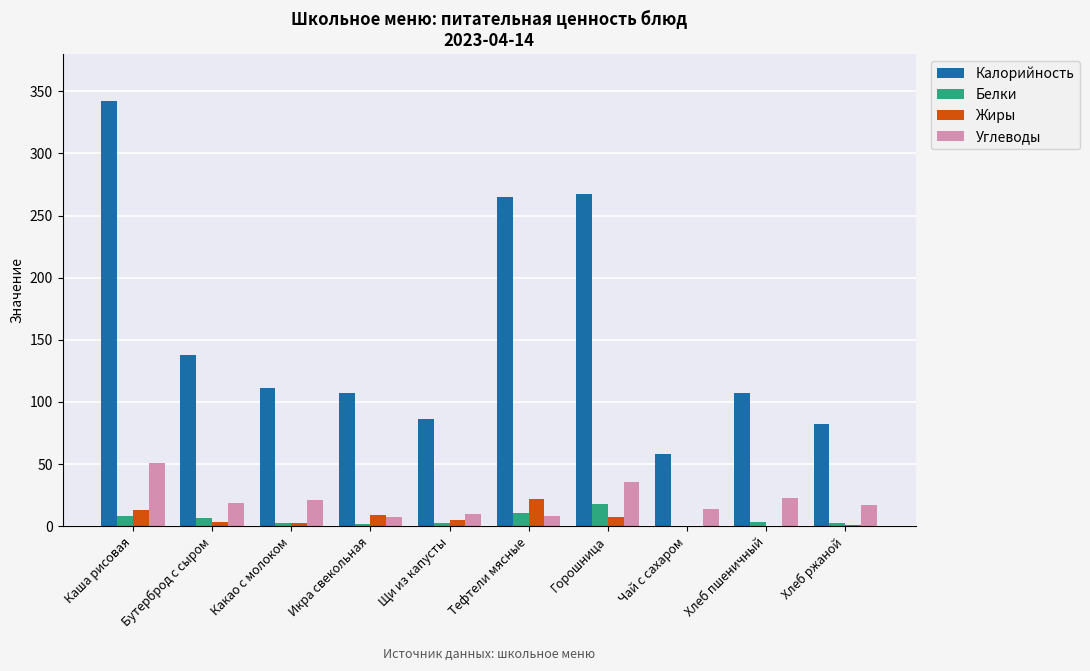

Is it true that Жиры equals 11.9 at Чай с сахаром?

False